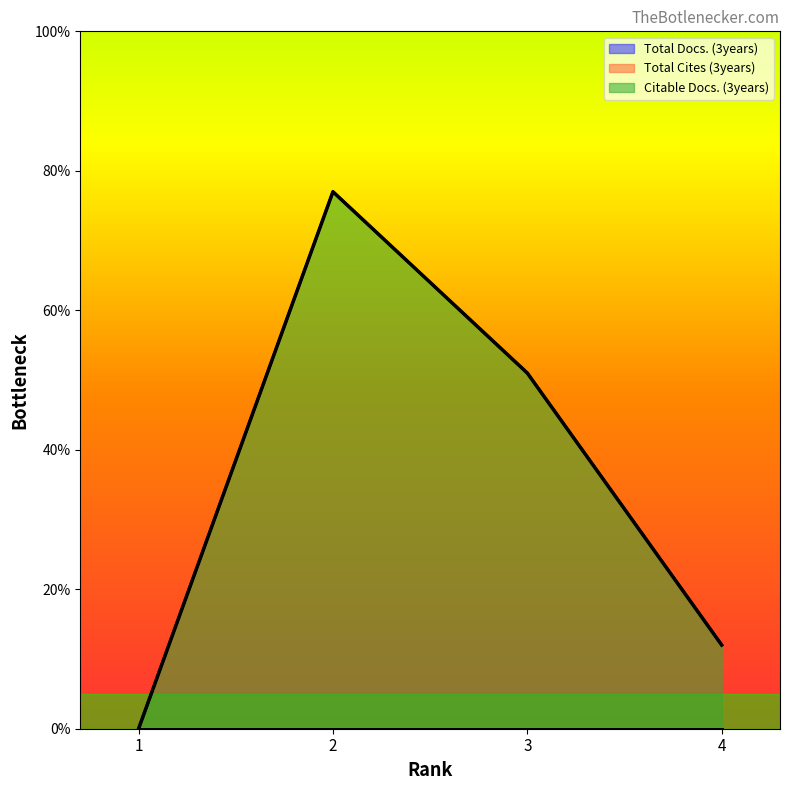

What is the difference between the Citable Docs. (3years) values at 4 and 1?

12